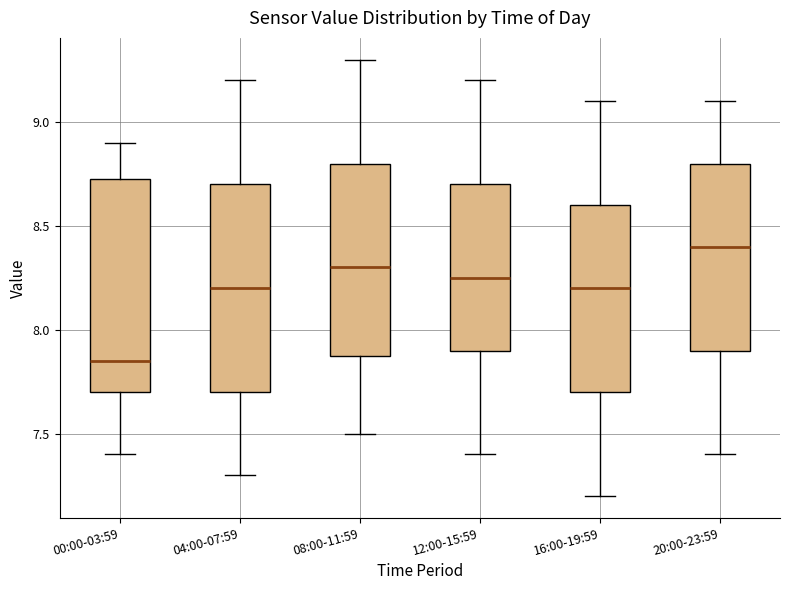

Reading left to right, transcribe this box plot: for each box, give where its median line is, the range the box spans, and where its two whiskers end, as read against the y-axis. The values are not printed on the chart, so give them approximately, as read against the axis.

00:00-03:59: median 7.85, box 7.70 to 8.75, whiskers 7.40 to 8.90
04:00-07:59: median 8.20, box 7.70 to 8.70, whiskers 7.30 to 9.20
08:00-11:59: median 8.30, box 7.90 to 8.80, whiskers 7.50 to 9.30
12:00-15:59: median 8.25, box 7.90 to 8.70, whiskers 7.40 to 9.20
16:00-19:59: median 8.20, box 7.70 to 8.60, whiskers 7.20 to 9.10
20:00-23:59: median 8.40, box 7.90 to 8.80, whiskers 7.40 to 9.10